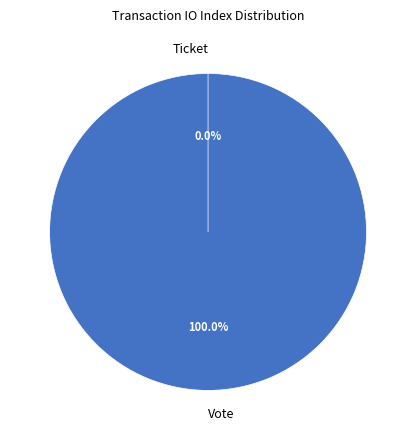

Count the number of slices in the pie.

2